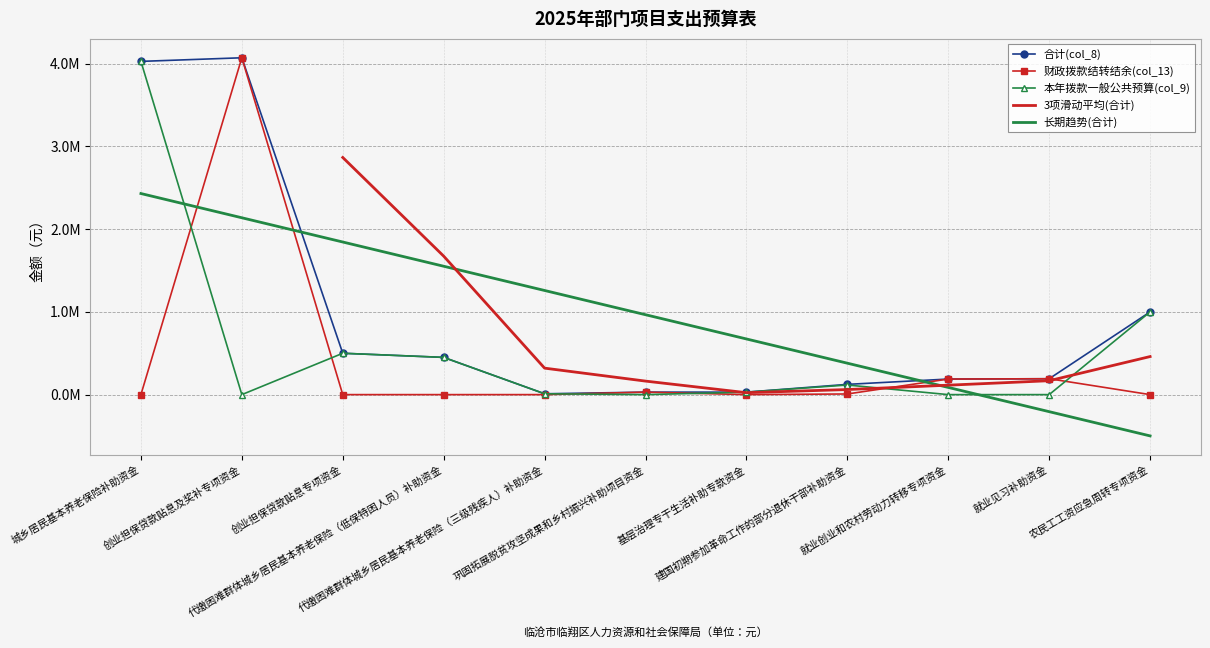

At which category does 本年拨款一般公共预算(col_9) reach its first local peak?

创业担保贷款贴息专项资金